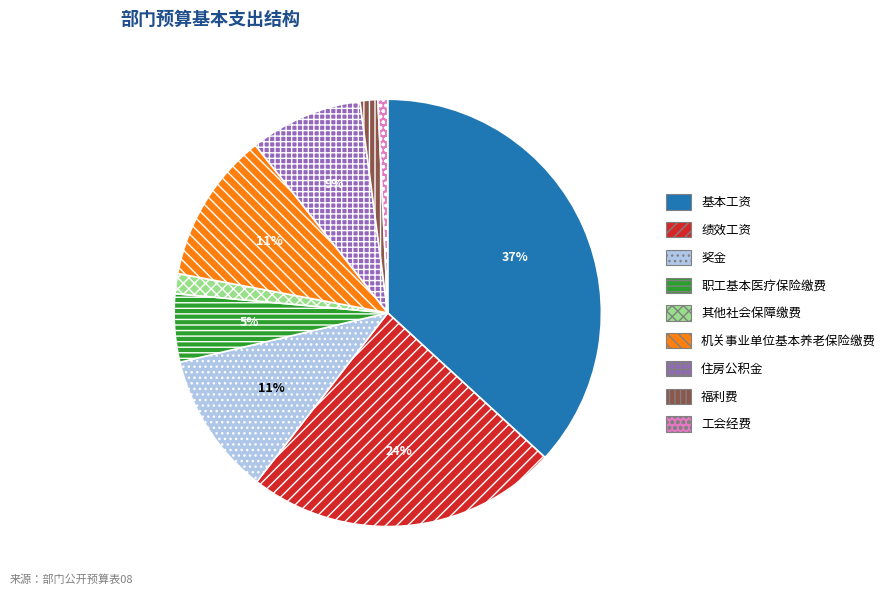

How many segments does this pie chart have?

9